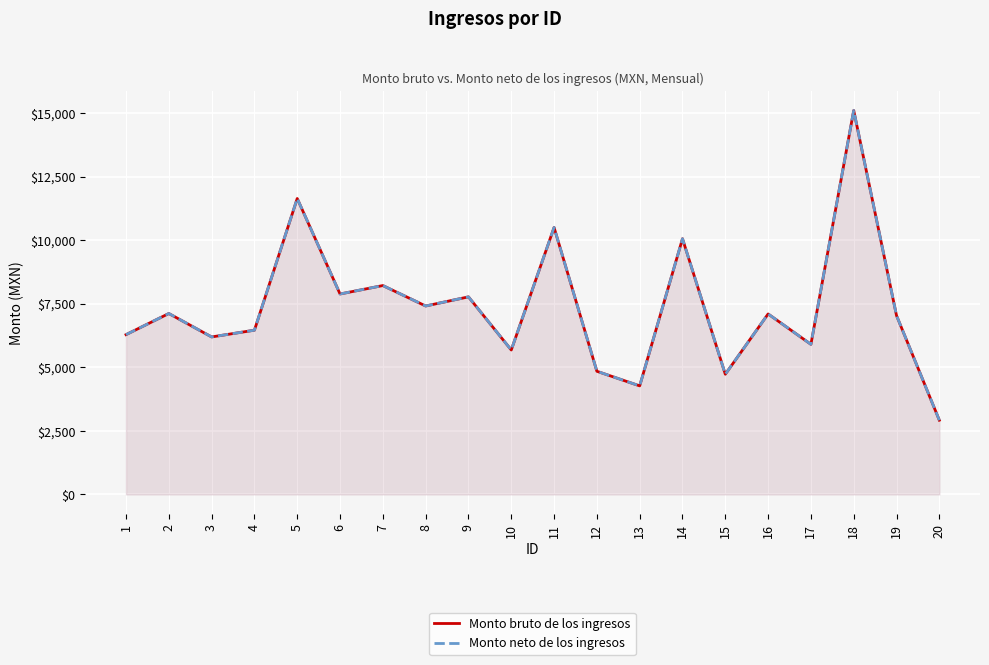

Reading left to right, transcribe all the data shown in this chart.

Monto bruto de los ingresos: 6285.4	7116.8	6195.2	6460.3	11642.2	7884.7	8217.0	7412.4	7772.0	5681.5	10501.8	4844.0	4269.4	10059.2	4727.3	7099.6	5904.4	15105.2	7035.6	2918.4
Monto neto de los ingresos: 6285.4	7116.8	6195.2	6460.3	11642.2	7884.7	8217.0	7412.4	7772.0	5681.5	10501.8	4844.0	4269.4	10059.2	4727.3	7099.6	5904.4	15105.2	7035.6	2918.4